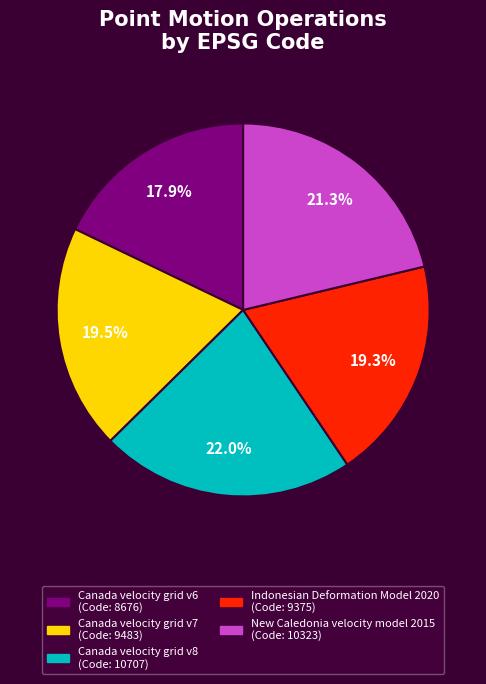

Which category has the biggest portion of the pie?

Canada velocity grid v8